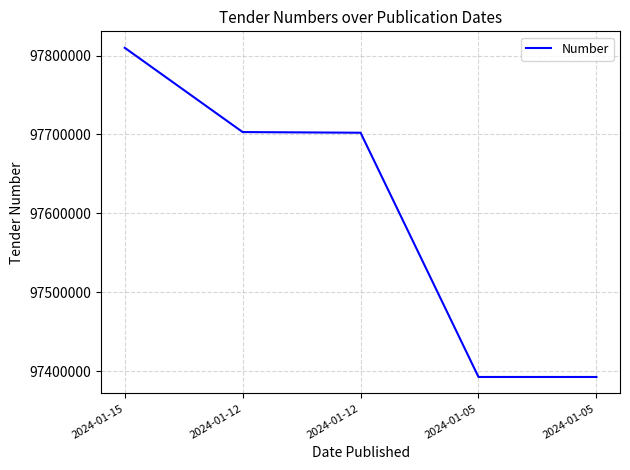

How many lines are shown in the chart?

1